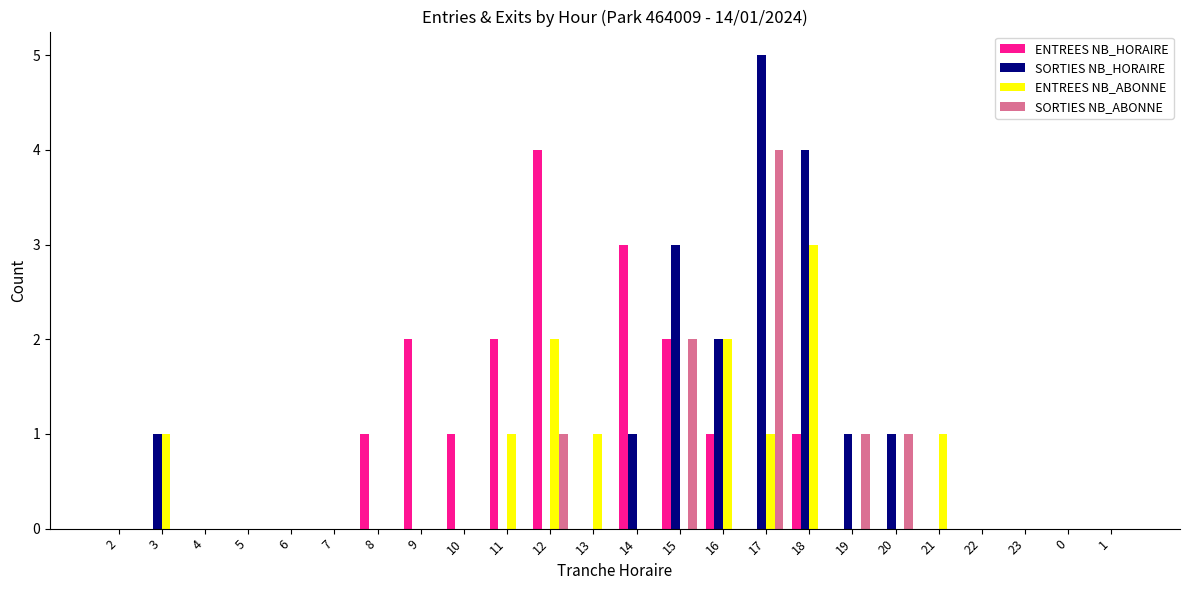

What are all the series names shown in the legend?

ENTREES NB_HORAIRE, SORTIES NB_HORAIRE, ENTREES NB_ABONNE, SORTIES NB_ABONNE